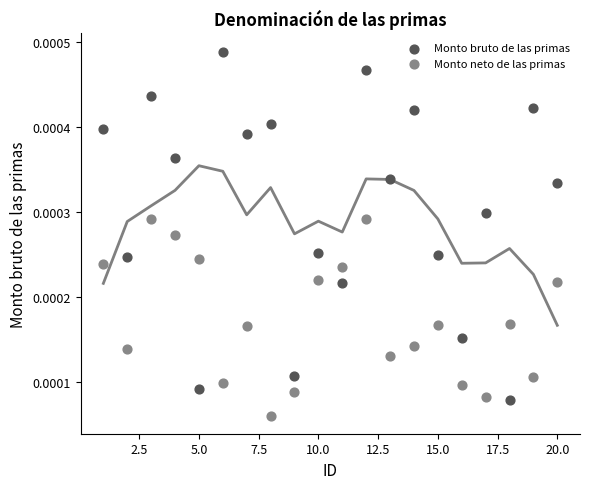

Across all data points, what is the range of X values (max minus min)?

19.0